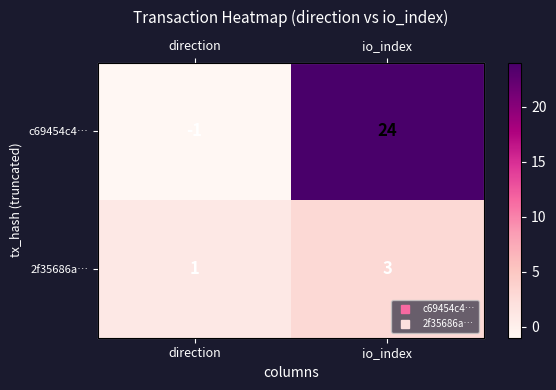

How many 2f35686a… values are between 1 and 3?

2